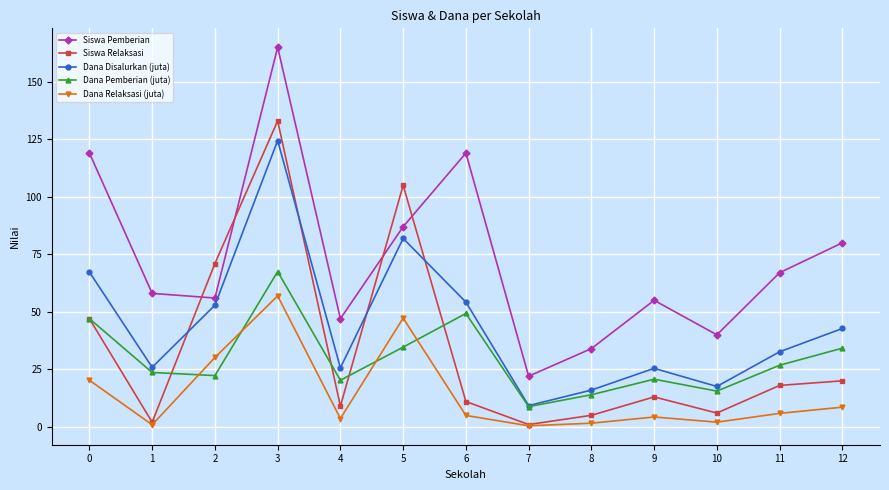

What are all the series names shown in the legend?

Siswa Pemberian, Siswa Relaksasi, Dana Disalurkan (juta), Dana Pemberian (juta), Dana Relaksasi (juta)